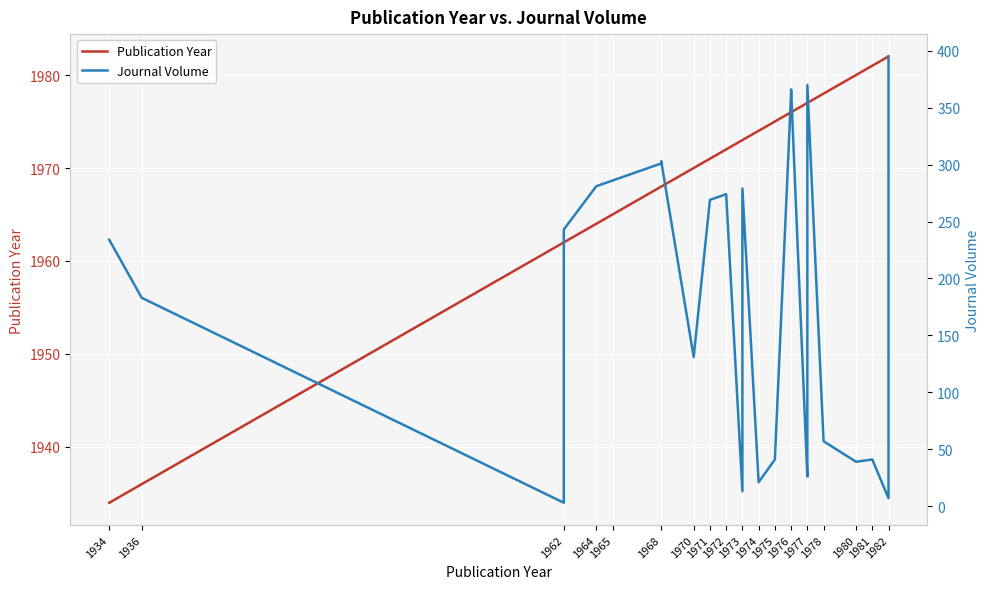

How many values in the Journal Volume series are below 274?

20